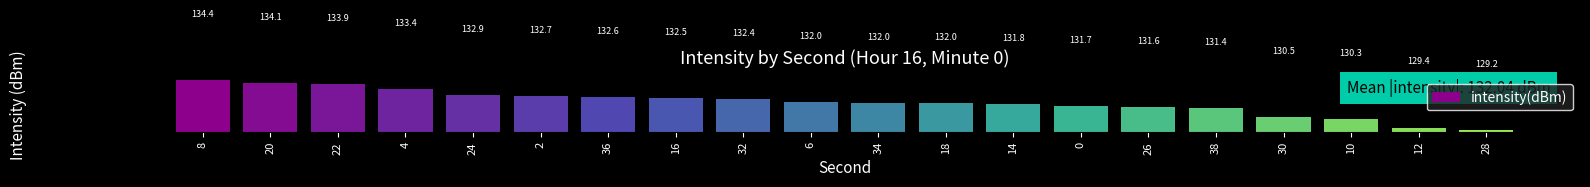

What is the maximum value shown in the chart?

134.4